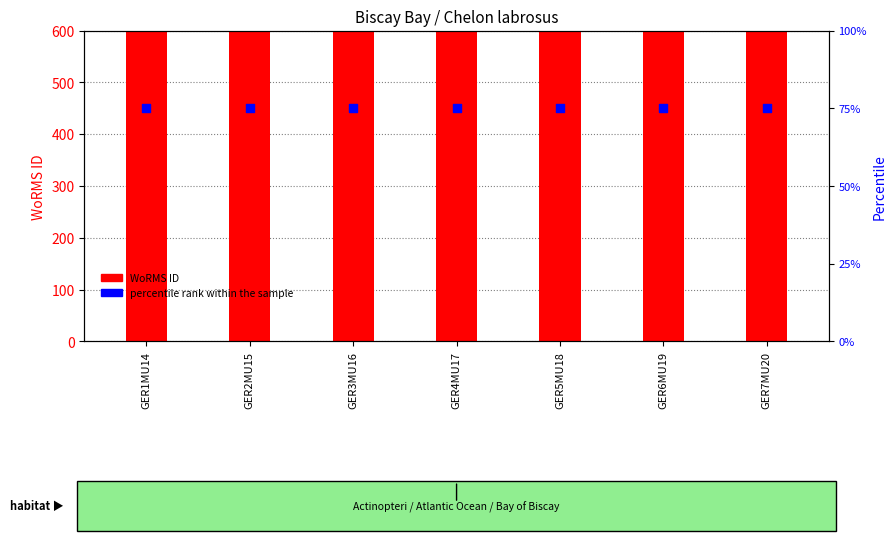

Which series contains the lowest Y value?

percentile rank within the sample